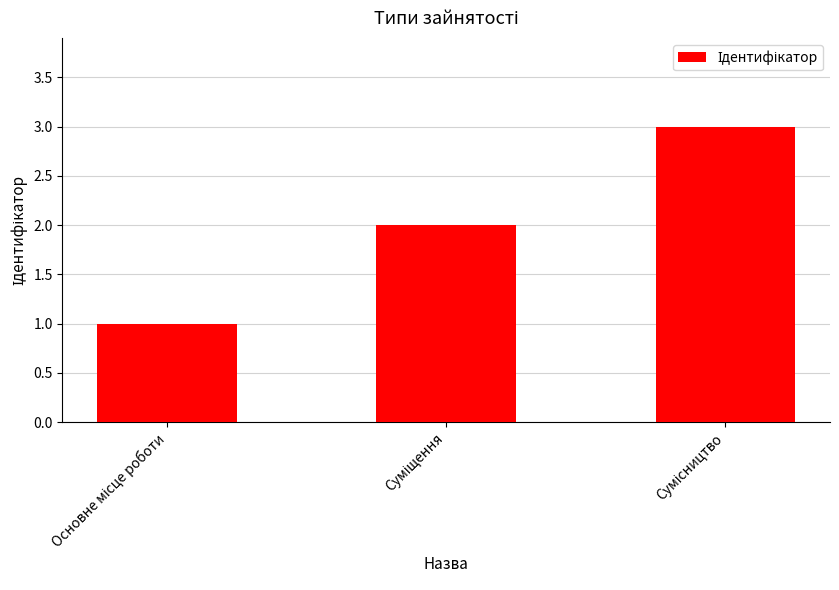

How many series are shown in this chart?

1